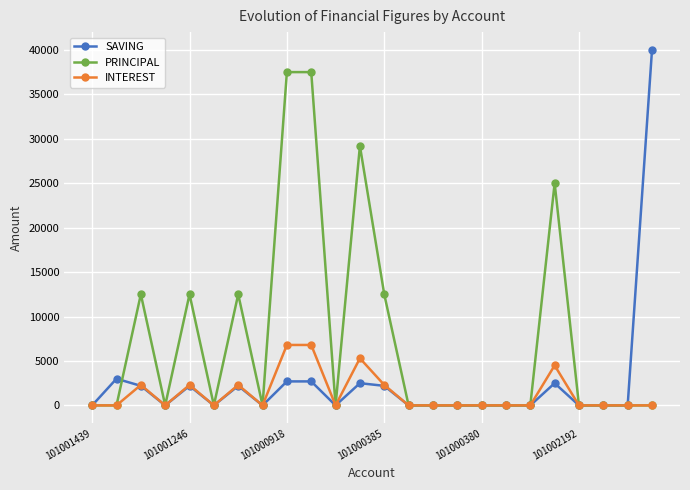

Count the INTEREST values in the range 0 to 2300.

20